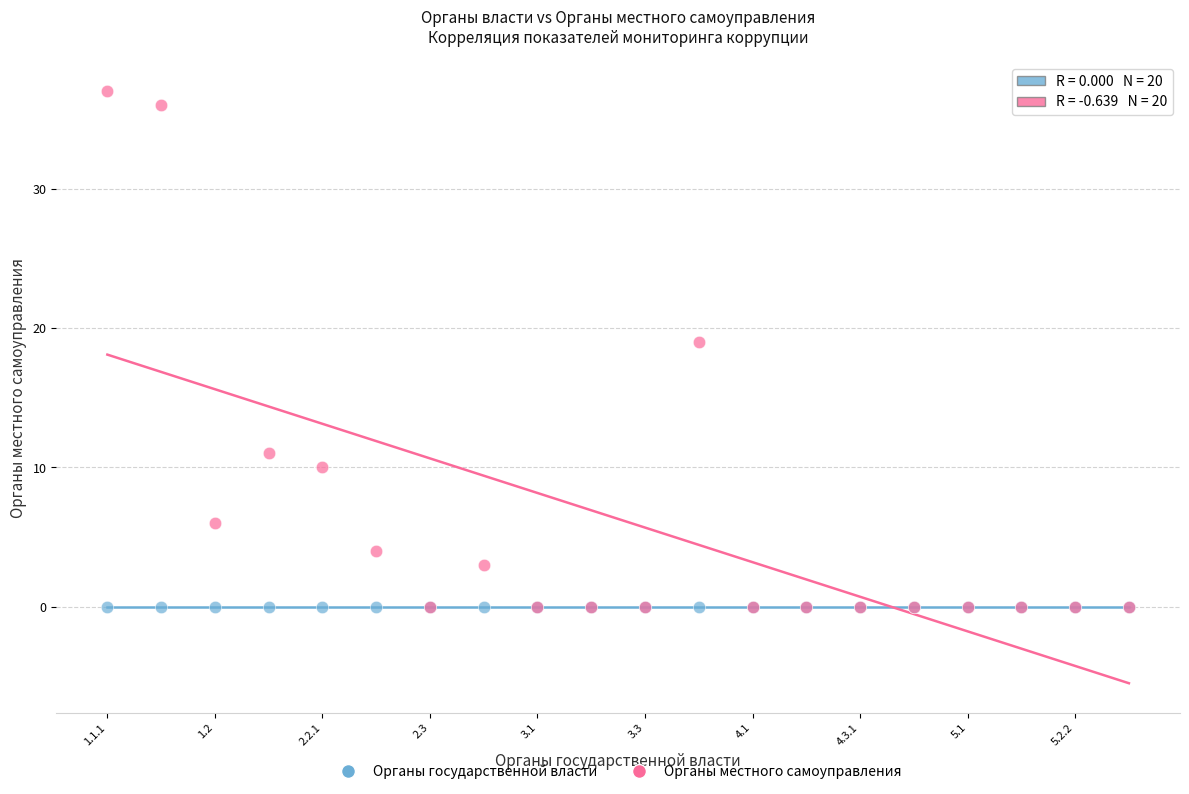

In the Органы местного самоуправления series, what Y value is closest to 18?

19